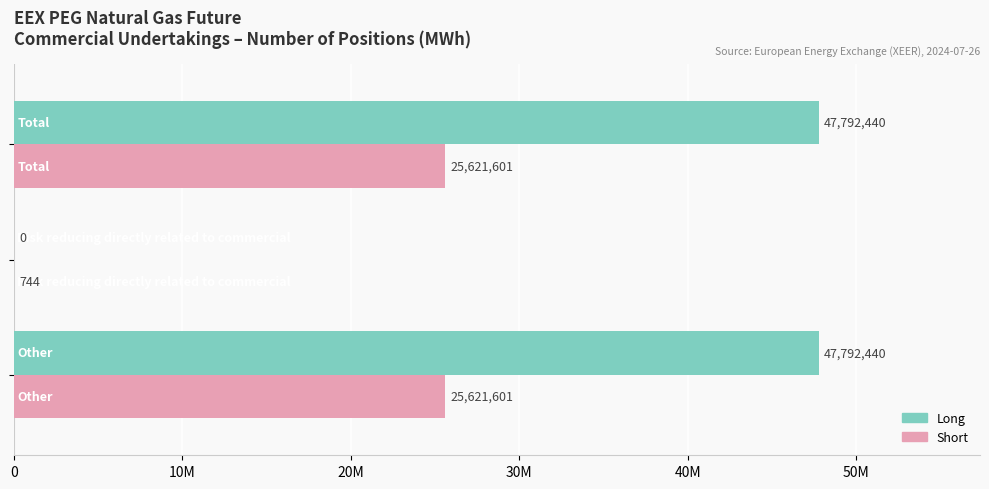

What are all the series names shown in the legend?

Long, Short